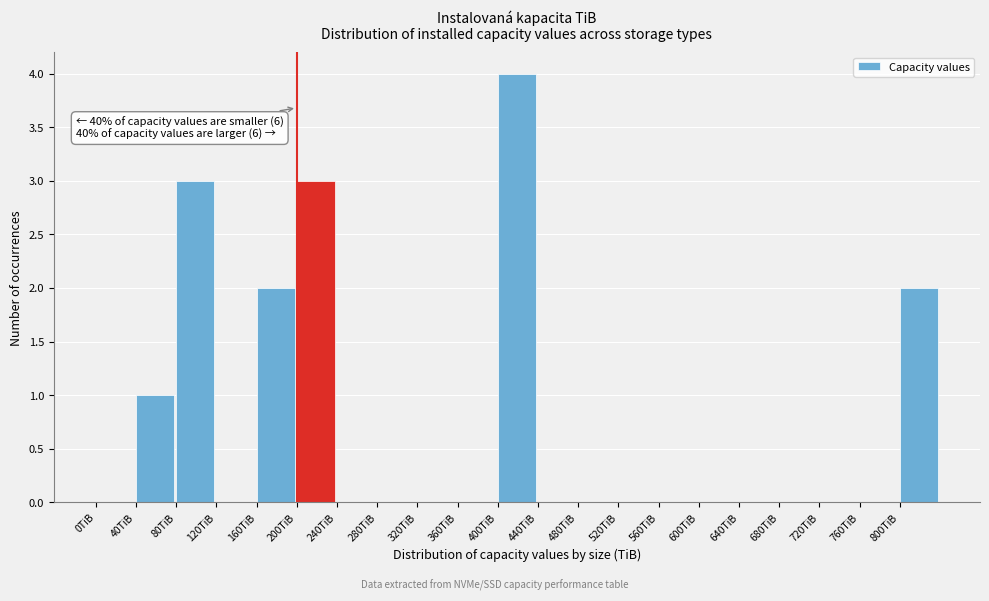

Which range on the x-axis has the tallest bar?

400 to 440